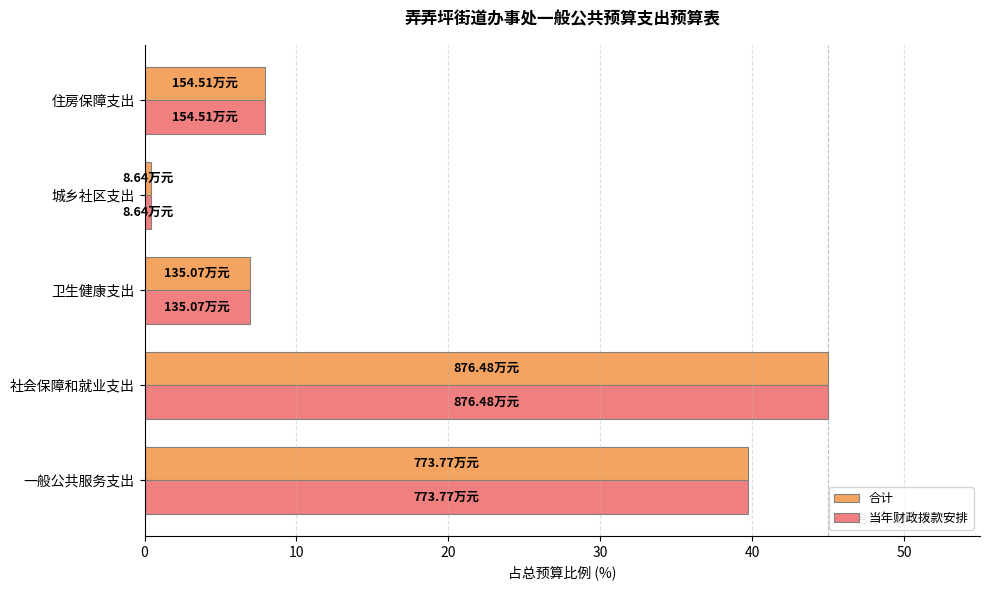

What is the difference between the second highest and second lowest values in the 合计 series?

32.8